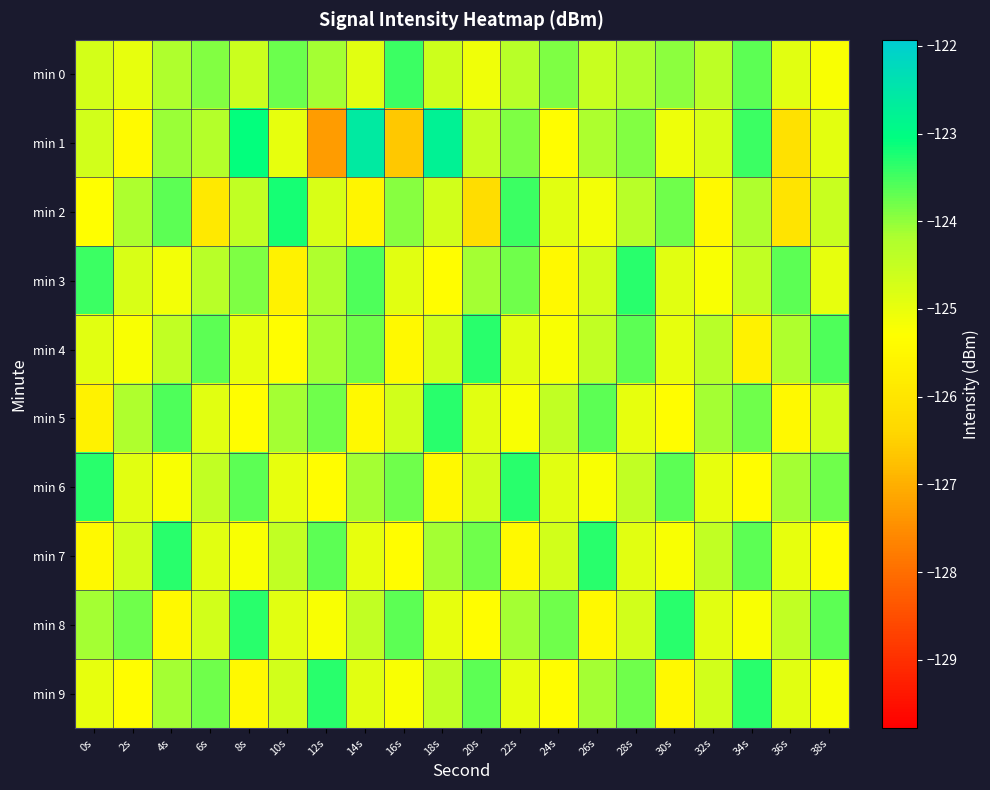

How many distinct data groups are displayed?

10